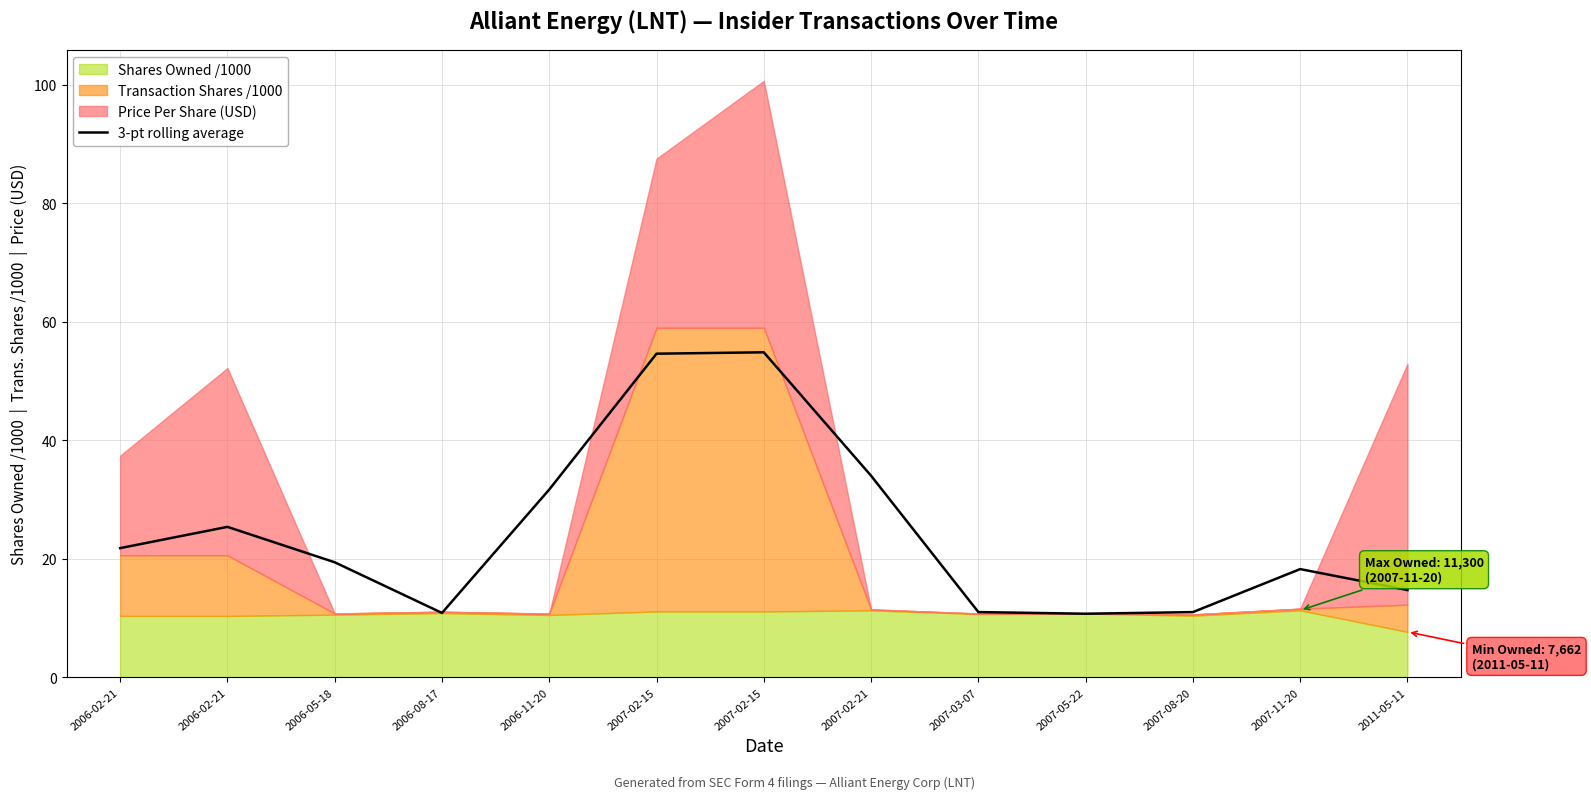

The value at 2007-11-20 is 28.3. True or false?

False